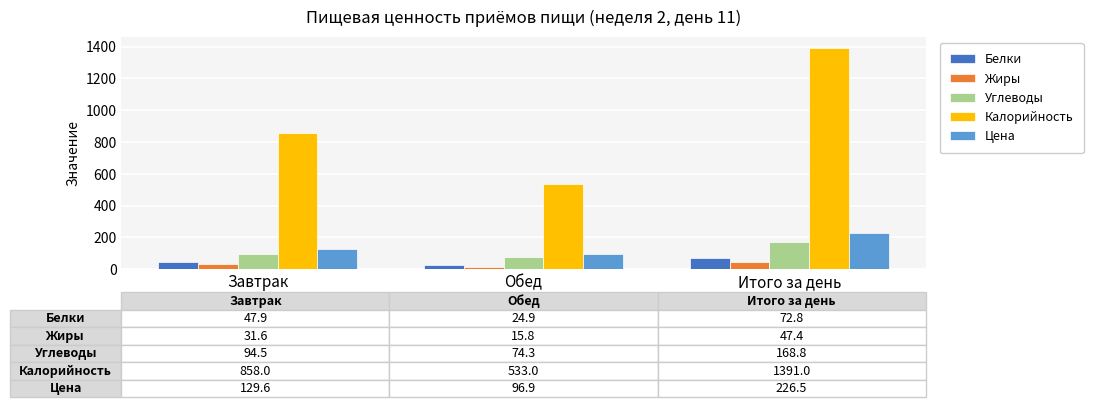

Which label corresponds to the smallest value in the chart?

Обед